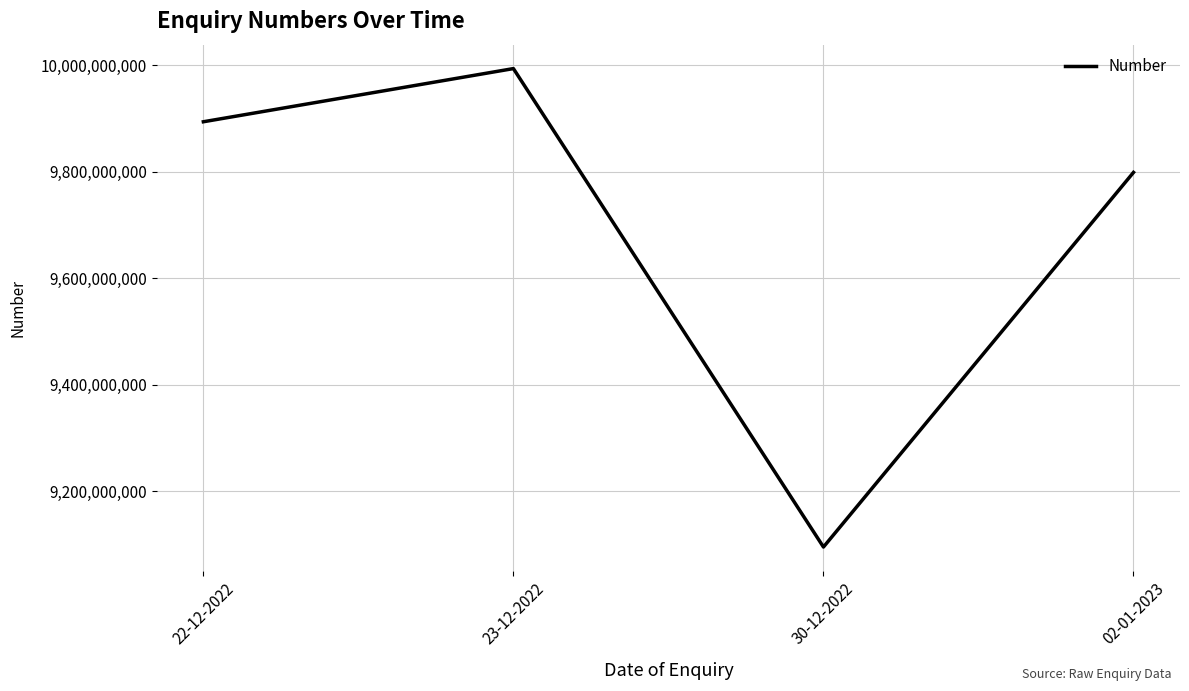

Rank the categories by value from highest to lowest.

23-12-2022, 22-12-2022, 02-01-2023, 30-12-2022